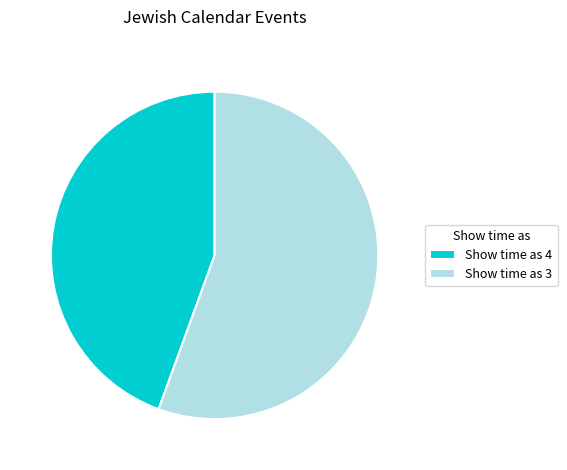

Is Show time as 3 the majority of the pie?

Yes